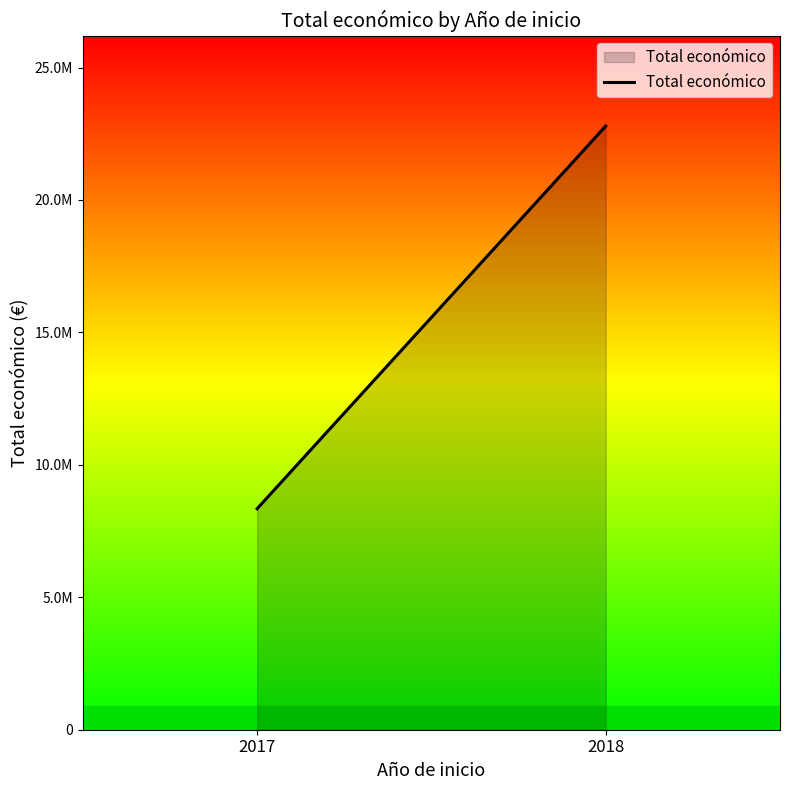

What is the average value?

15566622